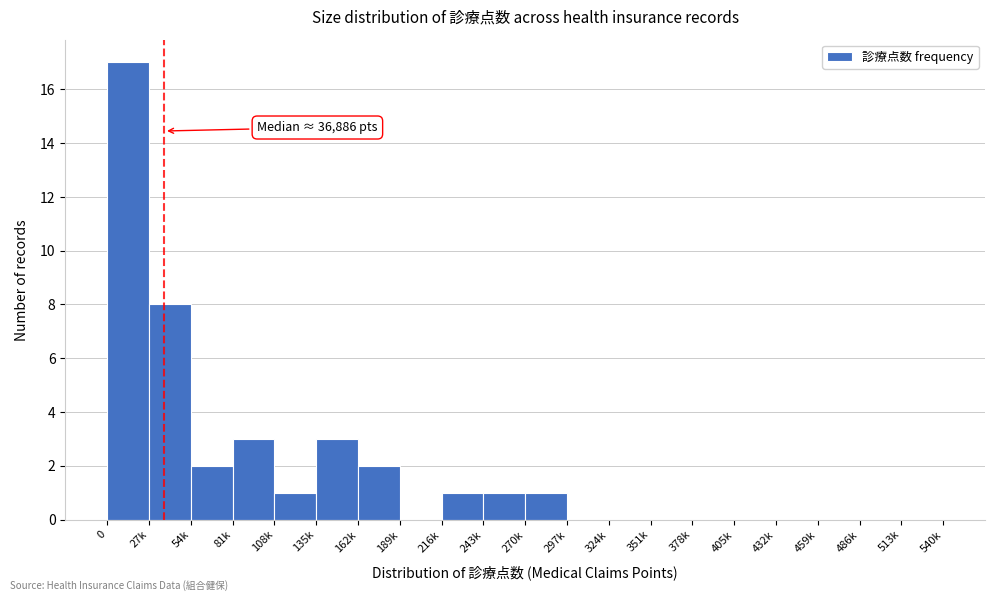

Reading right to left, extract all data points from this chart.

513k=0	486k=0	459k=0	432k=0	405k=0	378k=0	351k=0	324k=0	297k=0	270k=1	243k=1	216k=1	189k=0	162k=2	135k=3	108k=1	81k=3	54k=2	27k=8	0=17